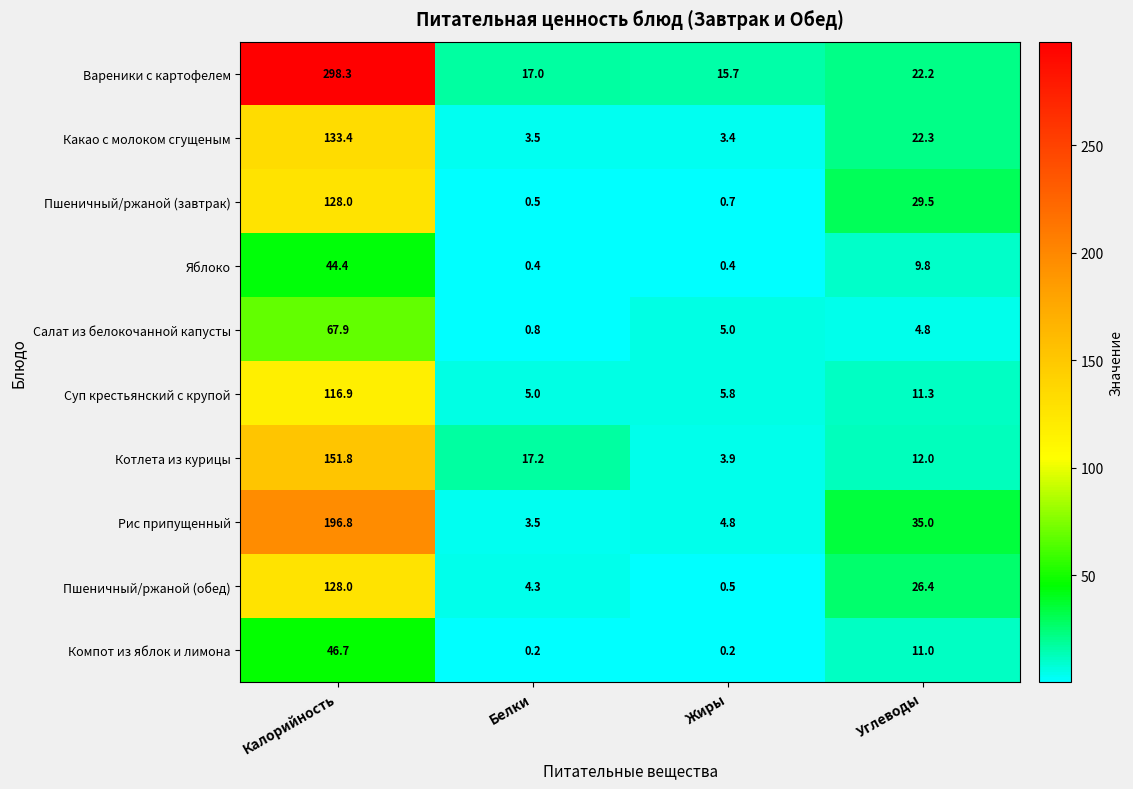

Which series has the largest range (max minus min)?

Вареники с картофелем